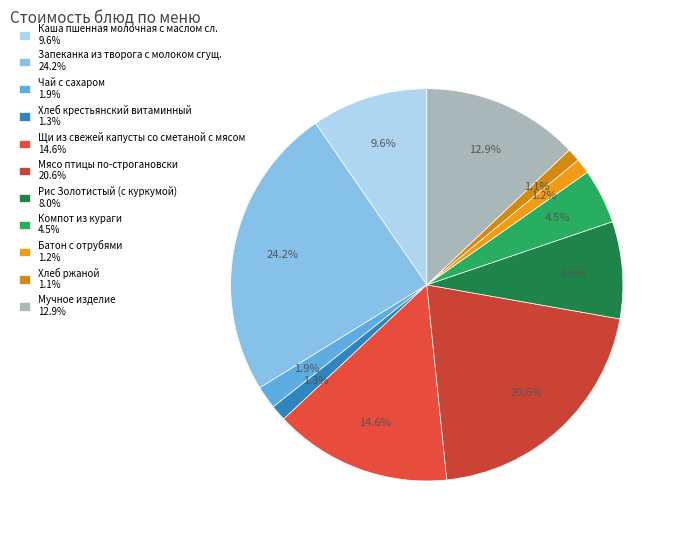

What is the total percentage of Запеканка из творога с молоком сгущ. and Компот из кураги?

28.7%